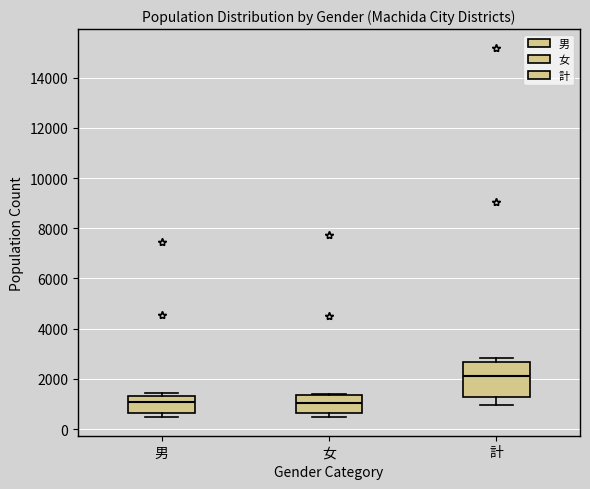

Which box is the tallest, from its lower edge to its upper edge?

計